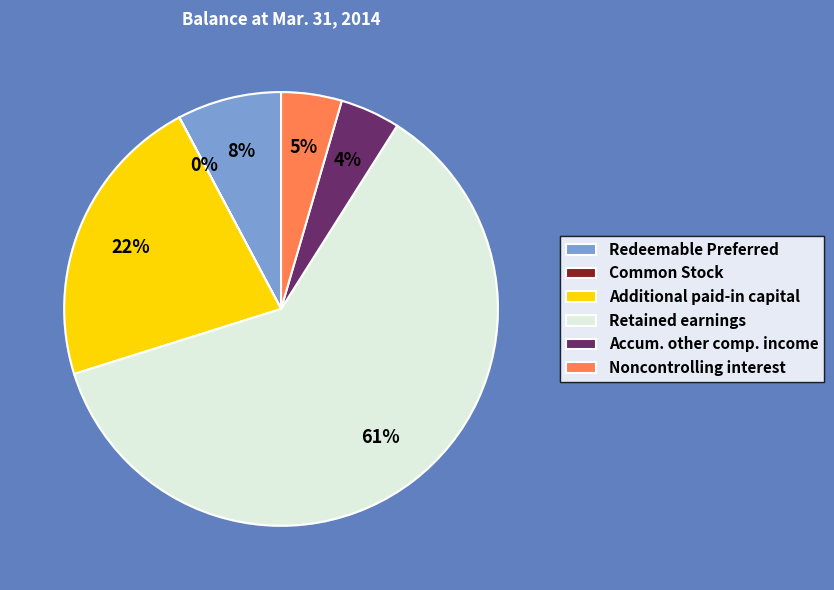

What percentage is the Additional paid-in capital slice, to the nearest percent?

22%